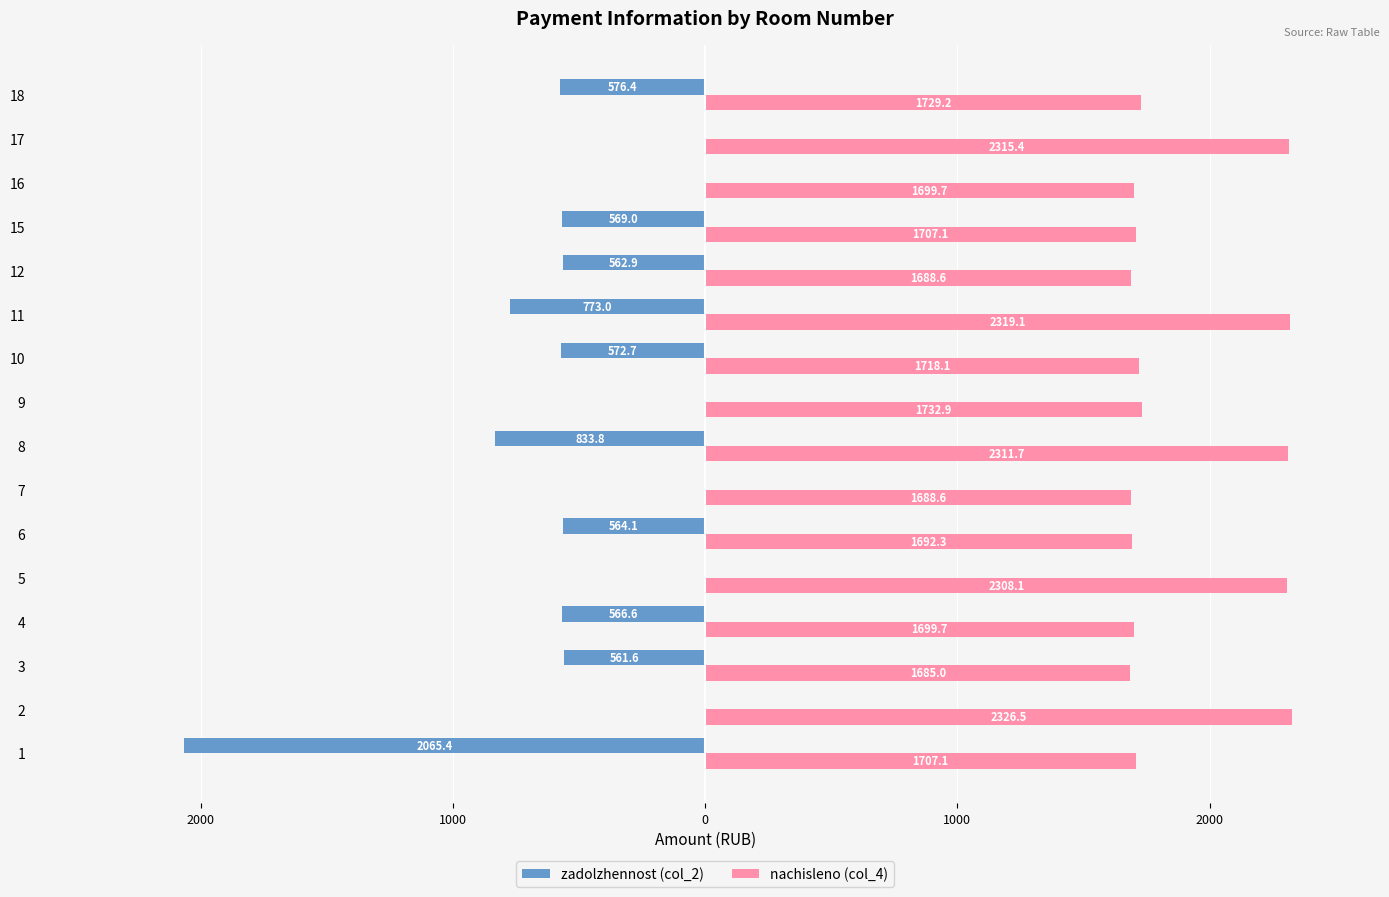

What is the difference between the maximum and minimum values in the zadolzhennost (col_2) series?

2065.4